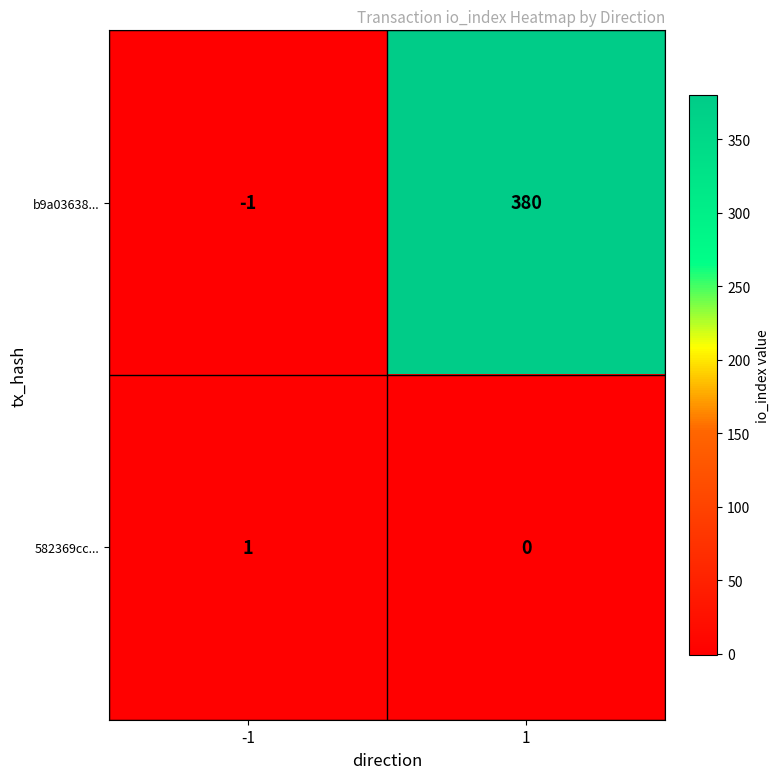

Rank the series by their average value, from highest to lowest.

b9a03638..., 582369cc...